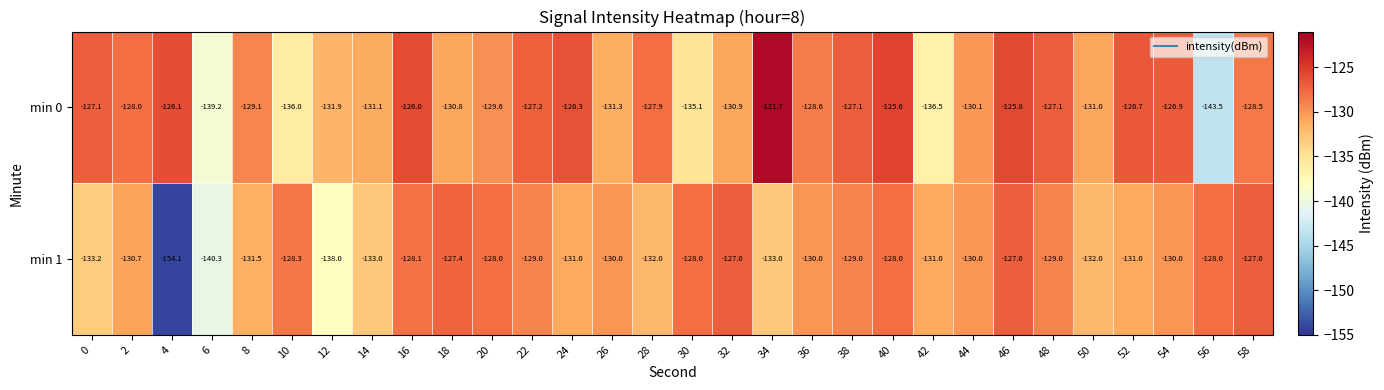

What is the spread (max minus min) of values at 6?

1.1